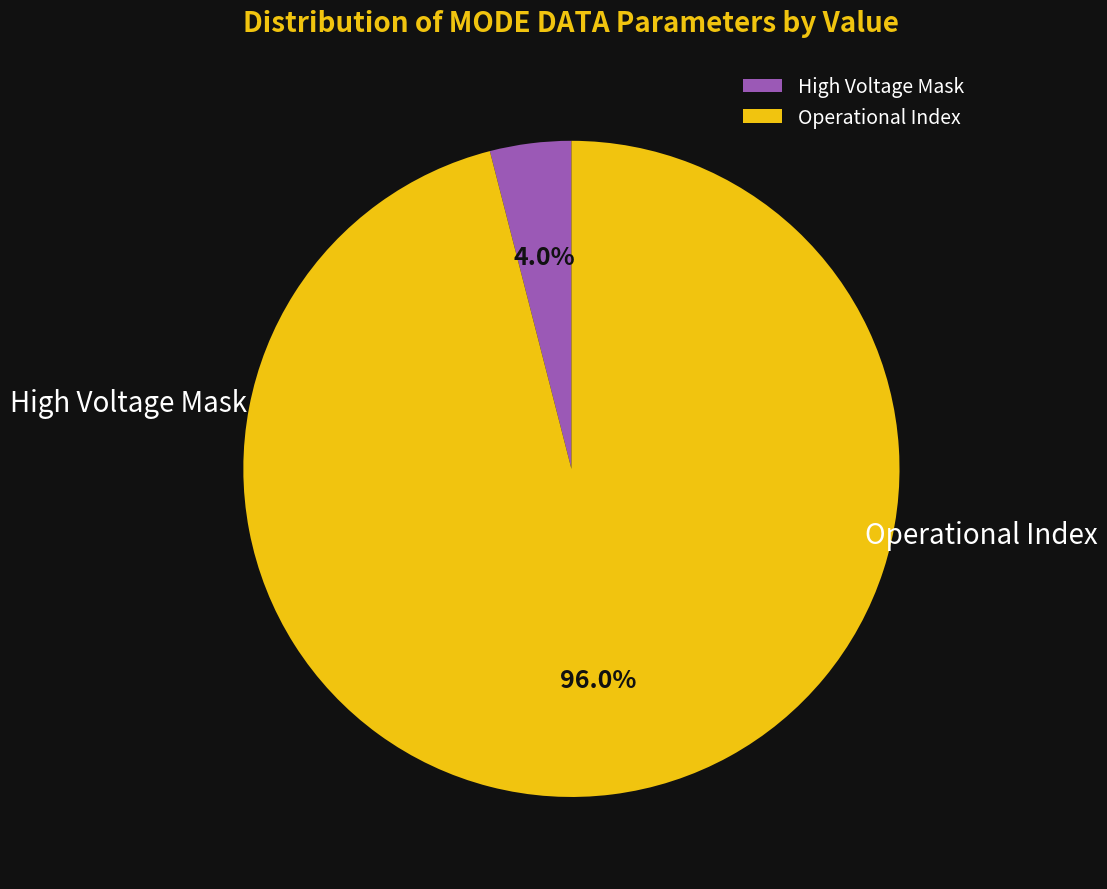

What is the largest slice in the pie chart?

Operational Index